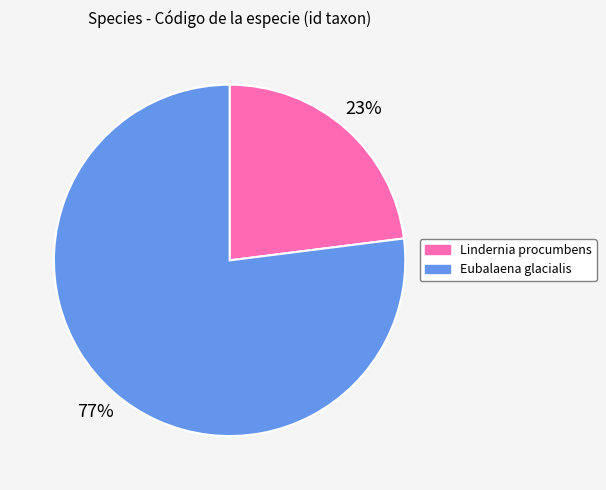

To the nearest percent, what is the average slice percentage?

50%